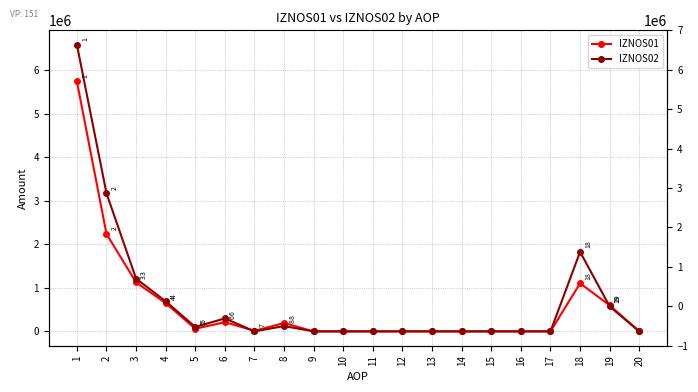

Between 4 and 6, which series saw the biggest shift?

IZNOS01